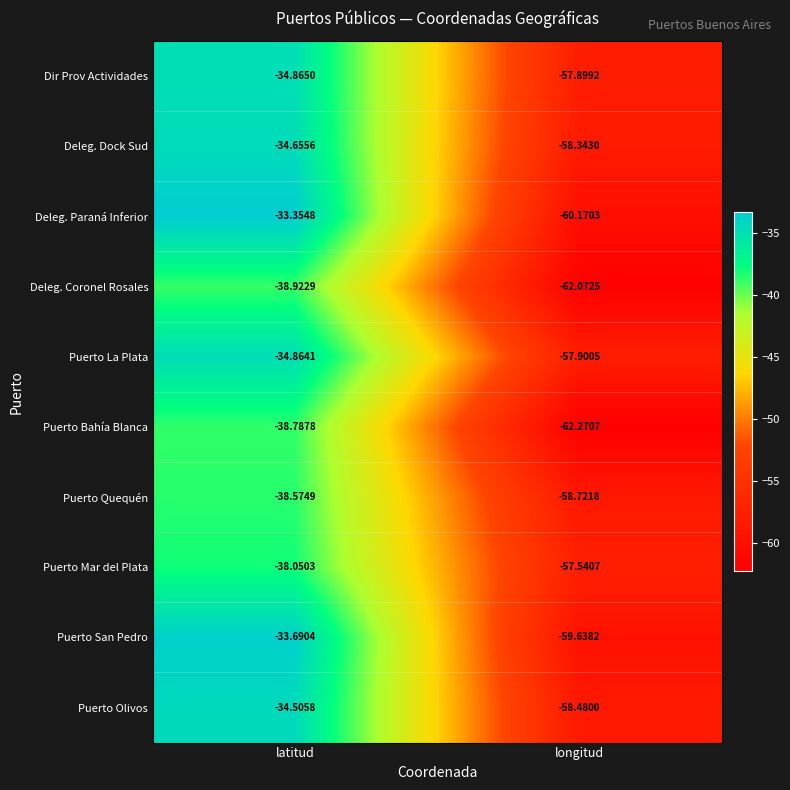

Which category has the highest value in the Deleg. Paraná Inferior series?

latitud